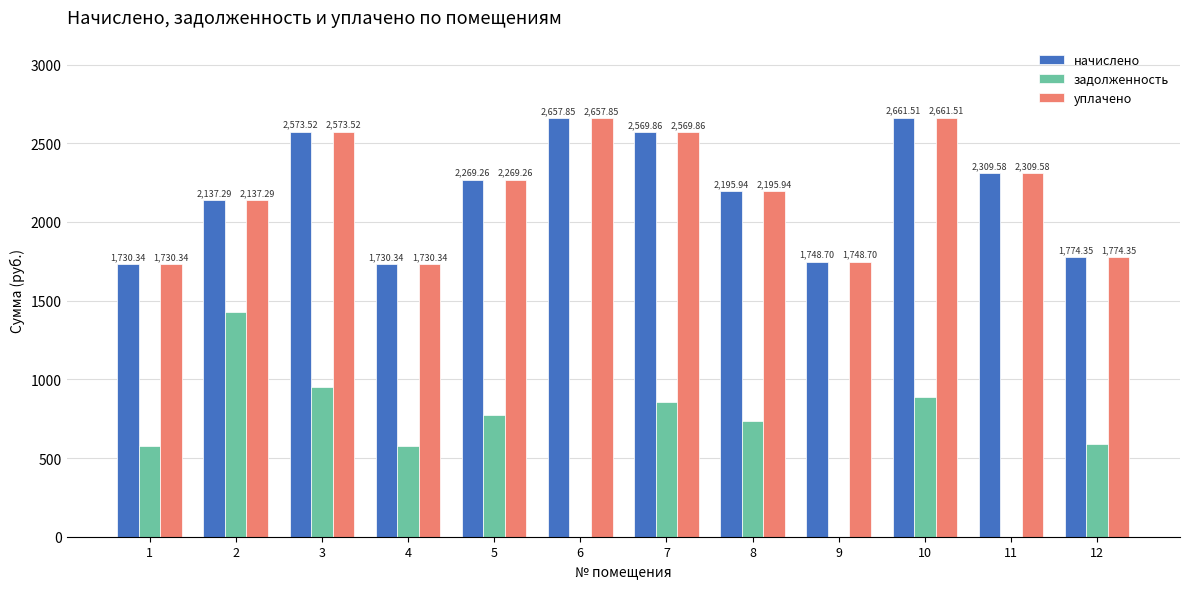

True or false: уплачено has a value of 2309.6 at 11.

True